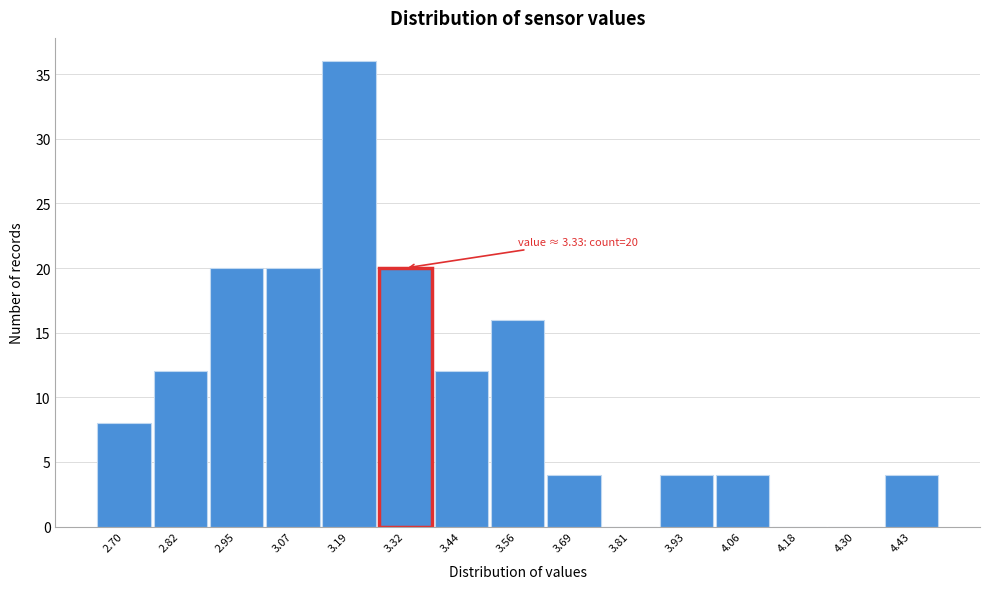

Reading left to right, extract all data points from this chart.

2.70=8	2.82=12	2.95=20	3.07=20	3.19=36	3.32=20	3.44=12	3.56=16	3.69=4	3.81=0	3.93=4	4.06=4	4.18=0	4.30=0	4.43=4